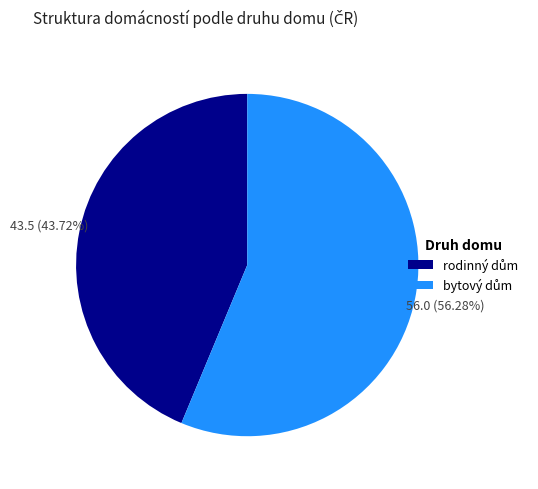

Does any single category account for the majority?

Yes